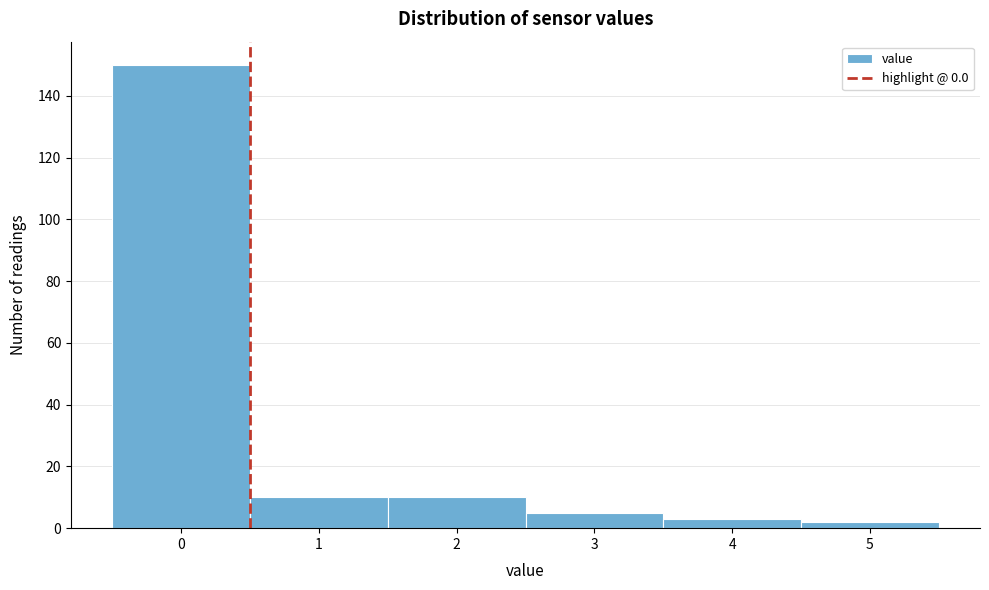

Over which range of the x-axis is the bar tallest?

-0.5 to 0.5